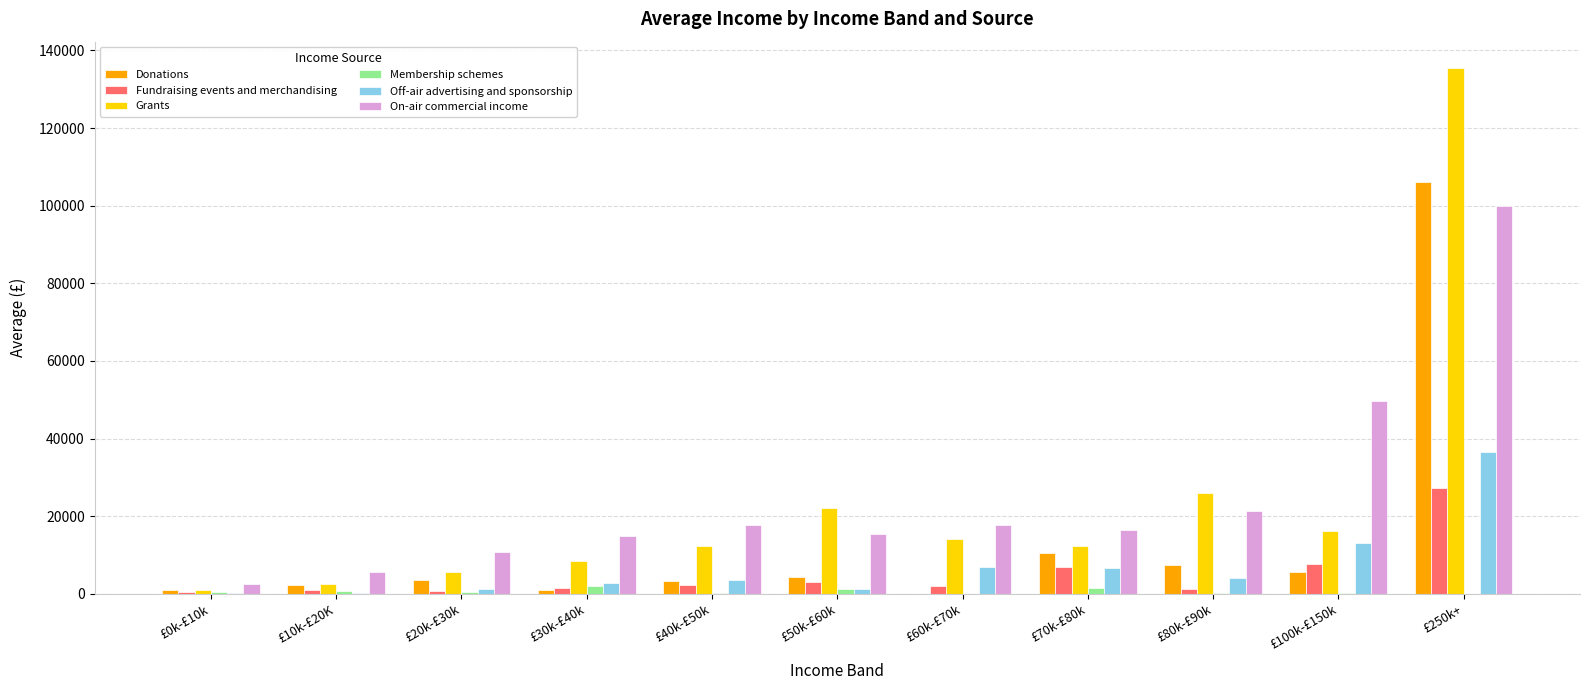

What is the sum of all Donations values?

145410.2